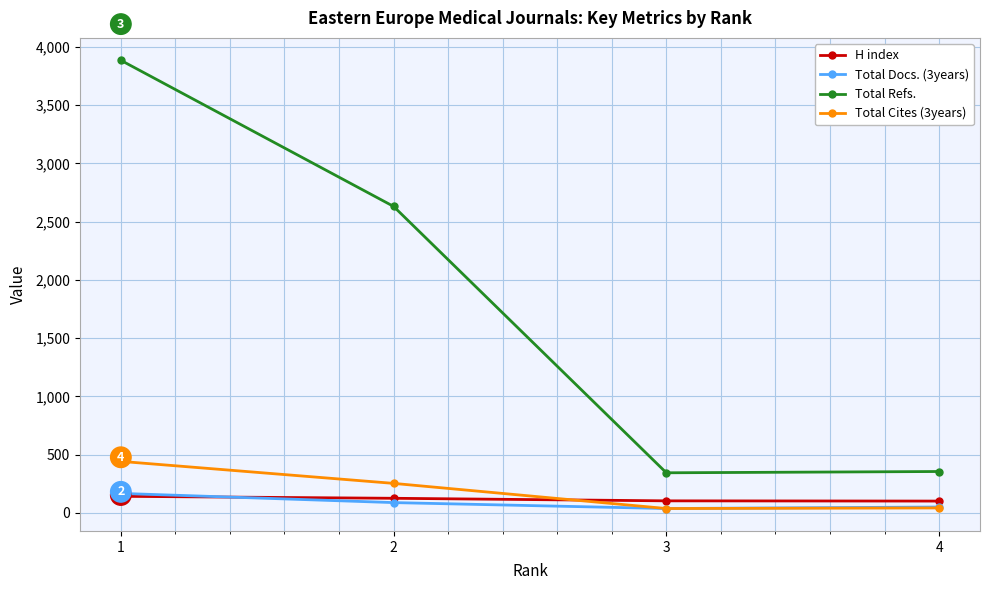

Which series has the largest range (max minus min)?

Total Refs.